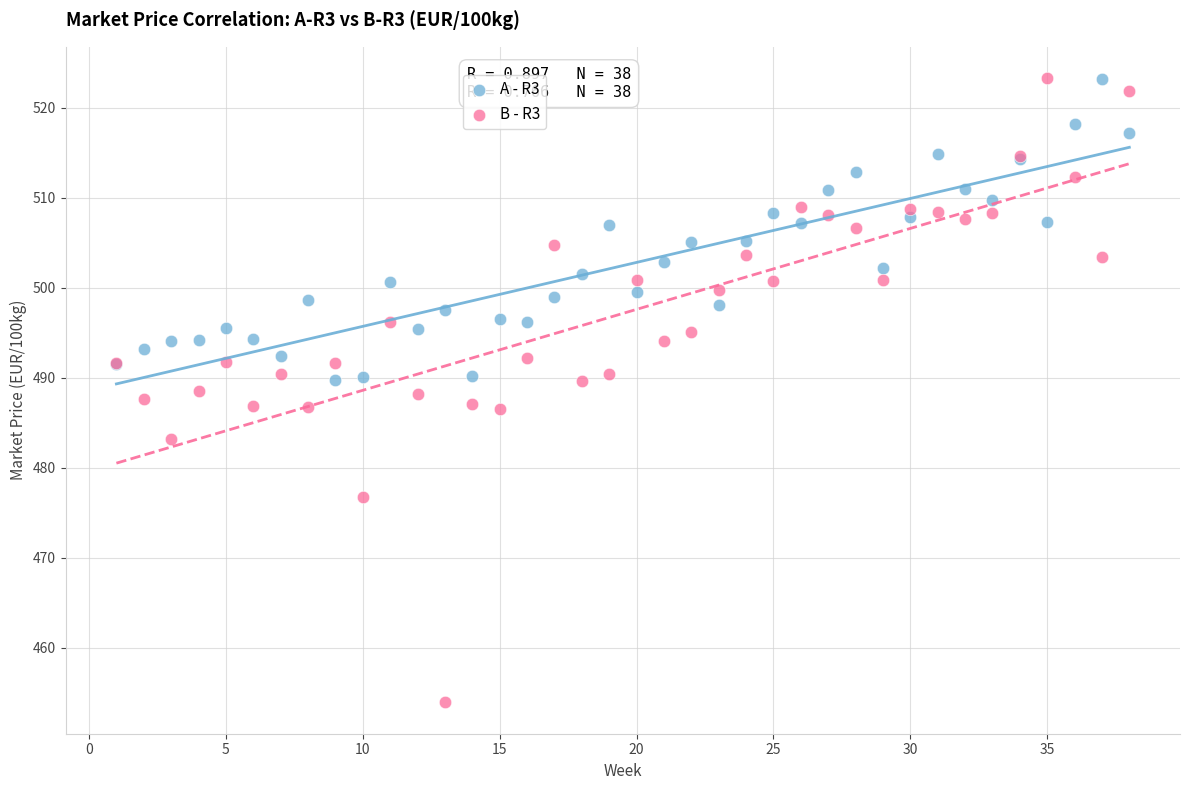

Which series has the widest spread of Y values?

B - R3